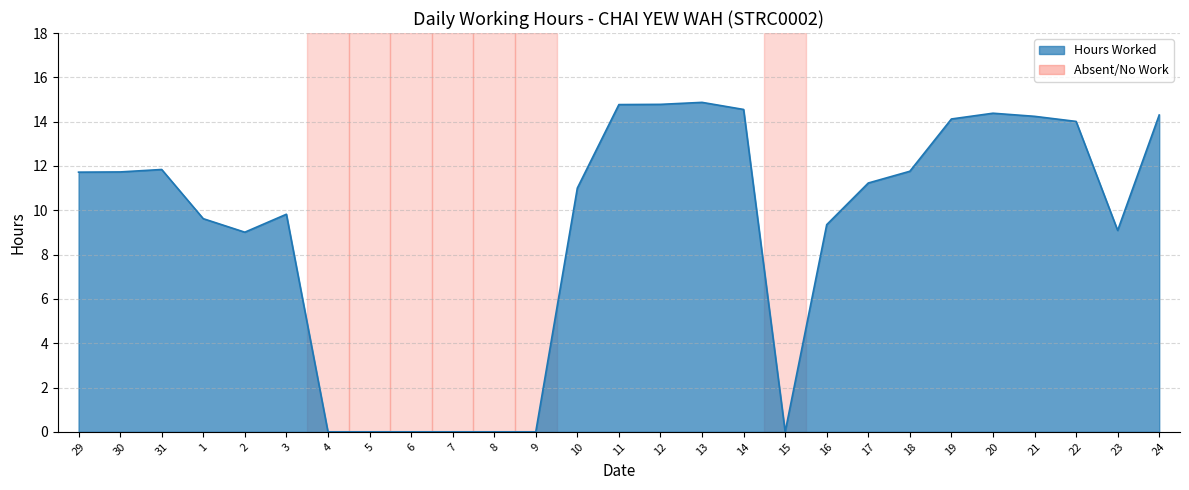

The chart shows a value of 6.7 at 15. True or false?

False